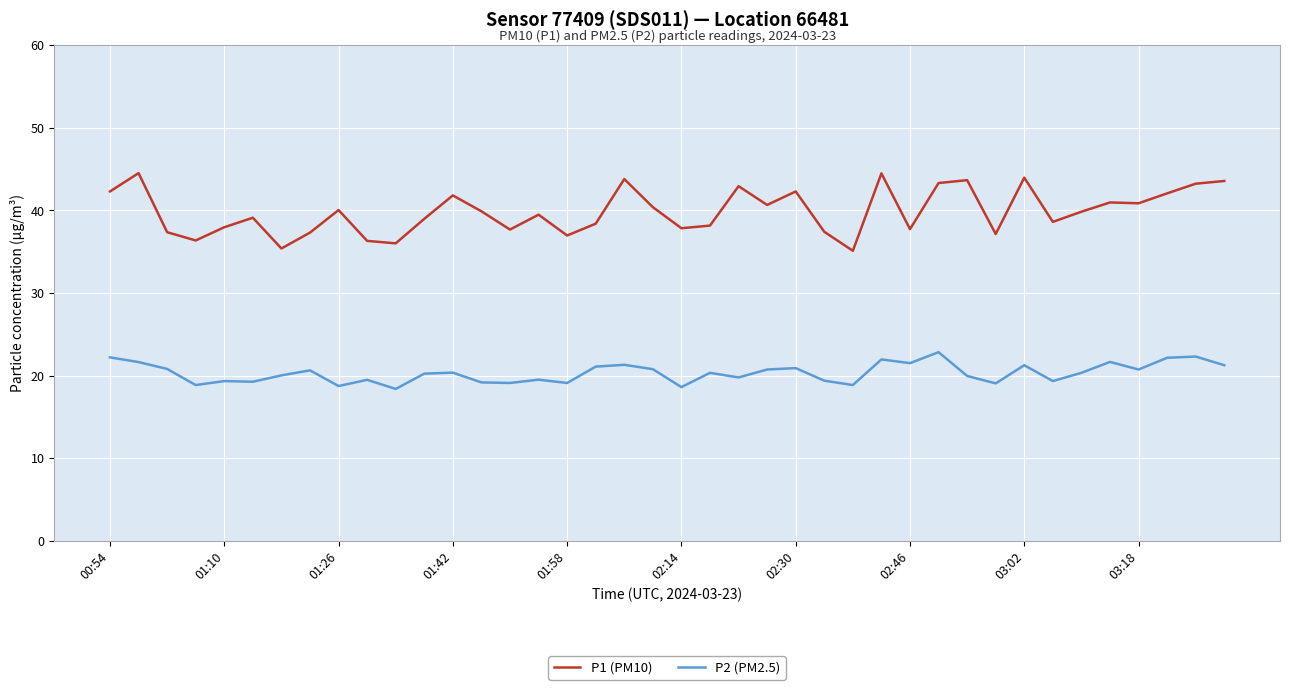

Which series has the largest range (max minus min)?

P1 (PM10)